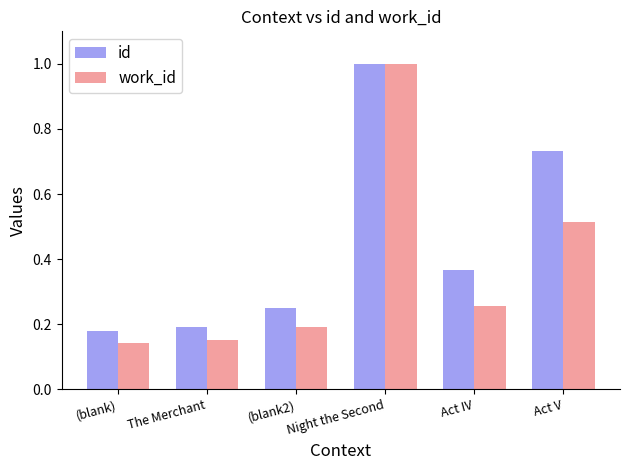

Which series has the largest total across all categories?

id